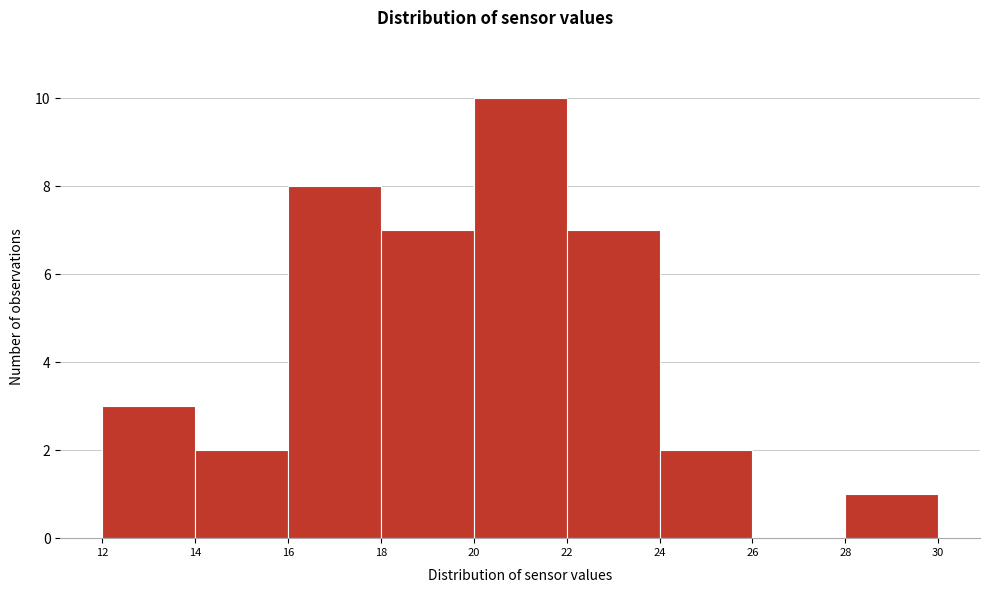

How tall is the bar that spans 28 to 30 on the x-axis? The values are not printed on the chart, so give them approximately, as read against the axis.

1